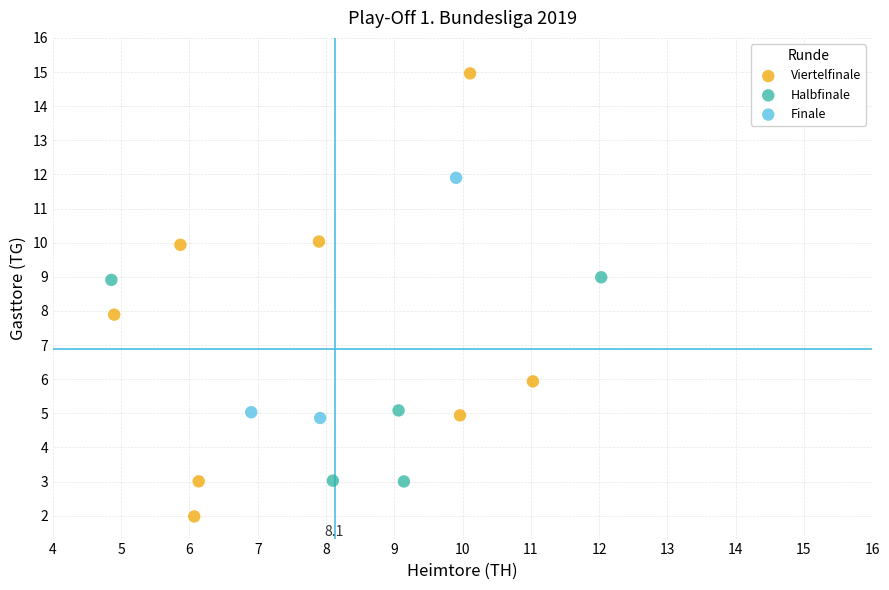

Which series contains the lowest Y value?

Viertelfinale